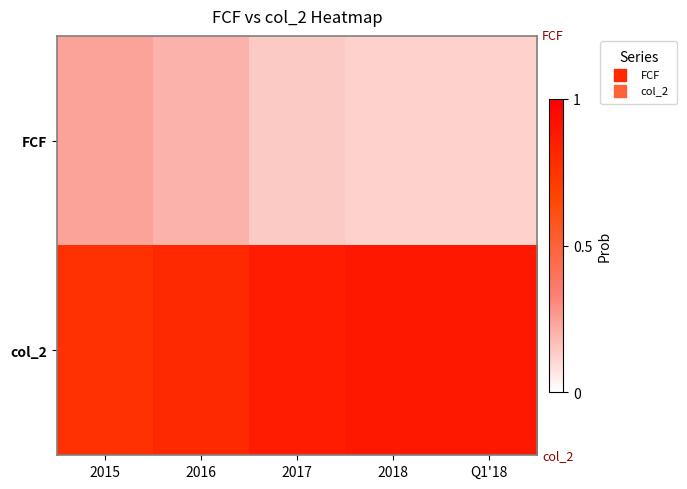

Between 2018 and 2017, which is larger?

2017